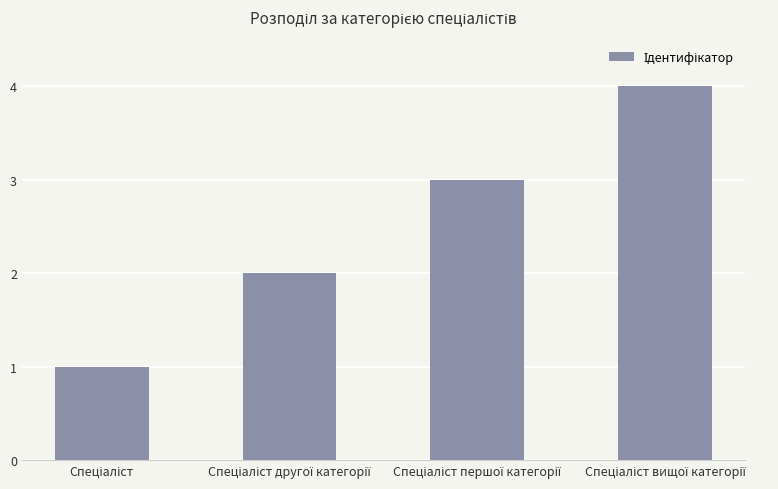

What is the sum of all values?

10